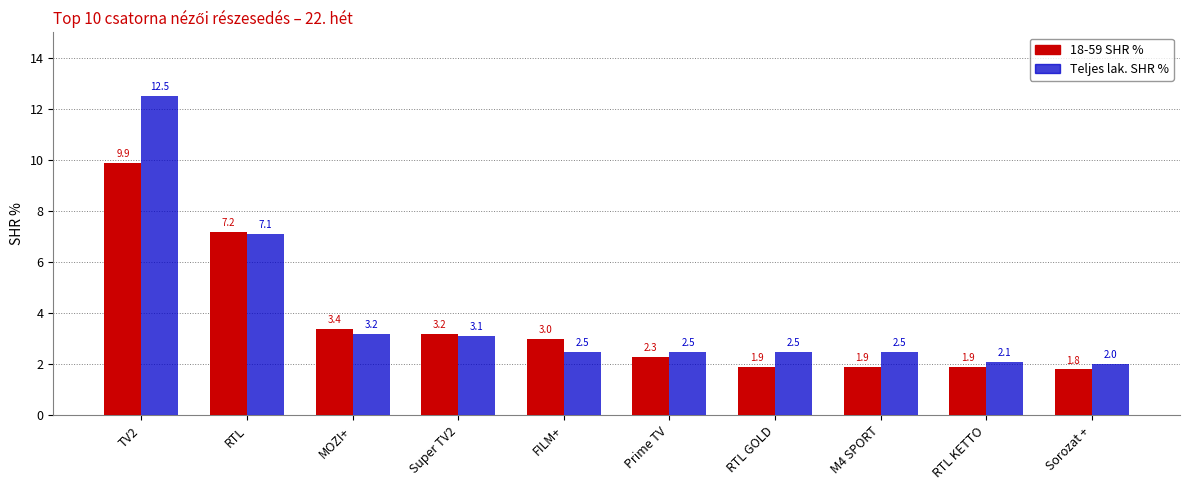

At how many categories does at least one series exceed 4?

2